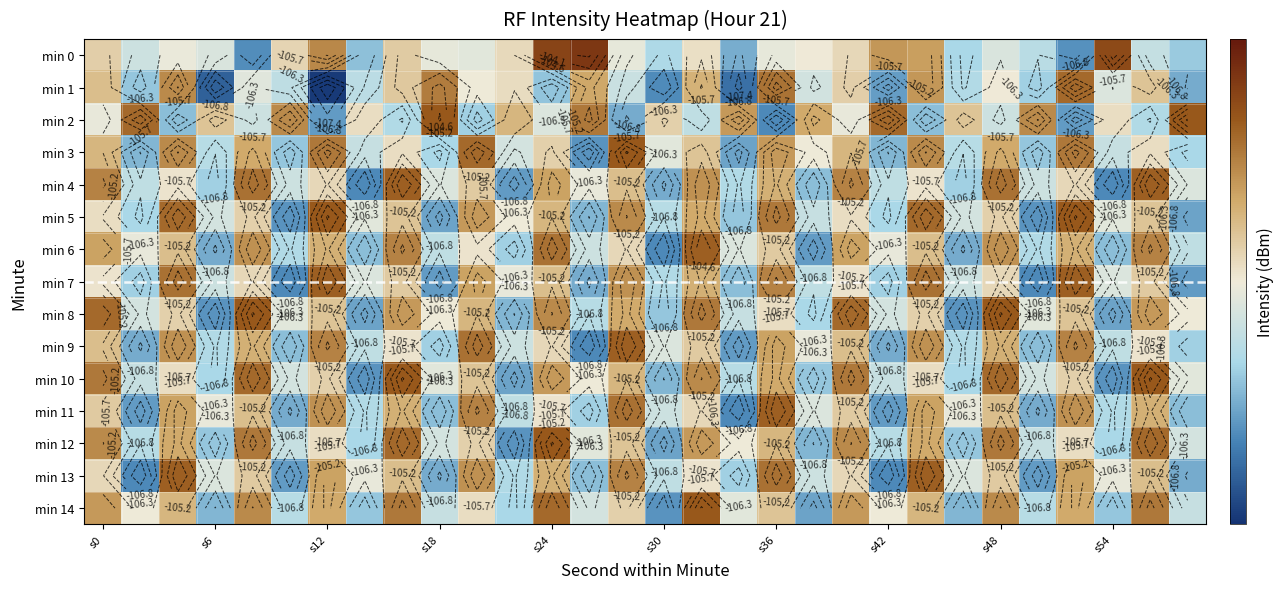

Is it true that min 14 equals -105.0 at s12?

True